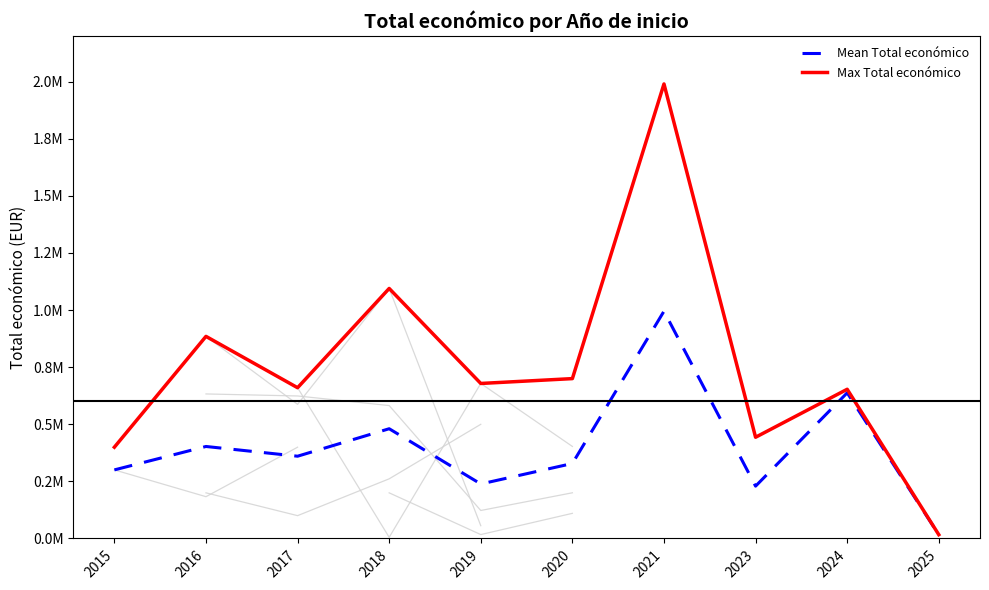

Rank the series by their average value, from highest to lowest.

Max Total económico, Mean Total económico